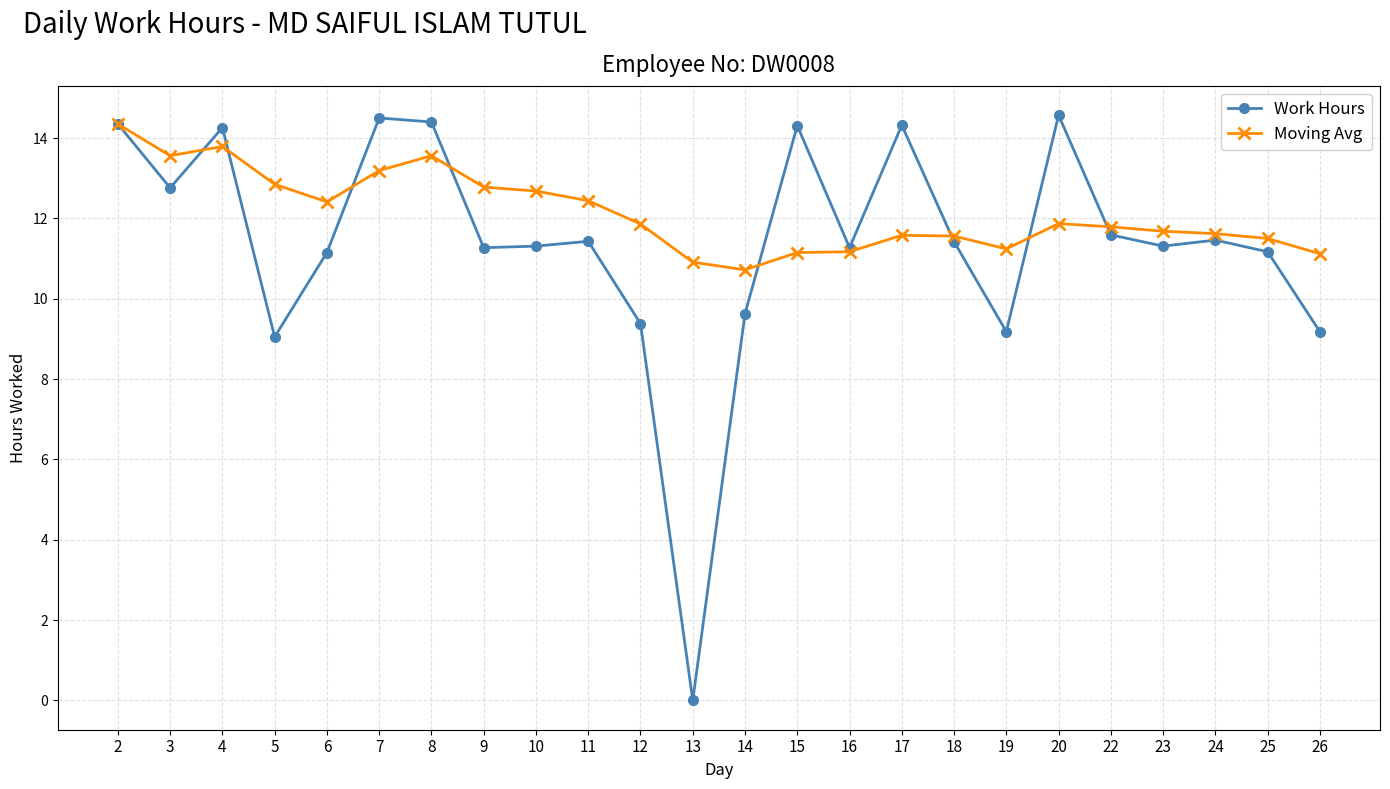

Where is Work Hours nearest to the value 7?

5